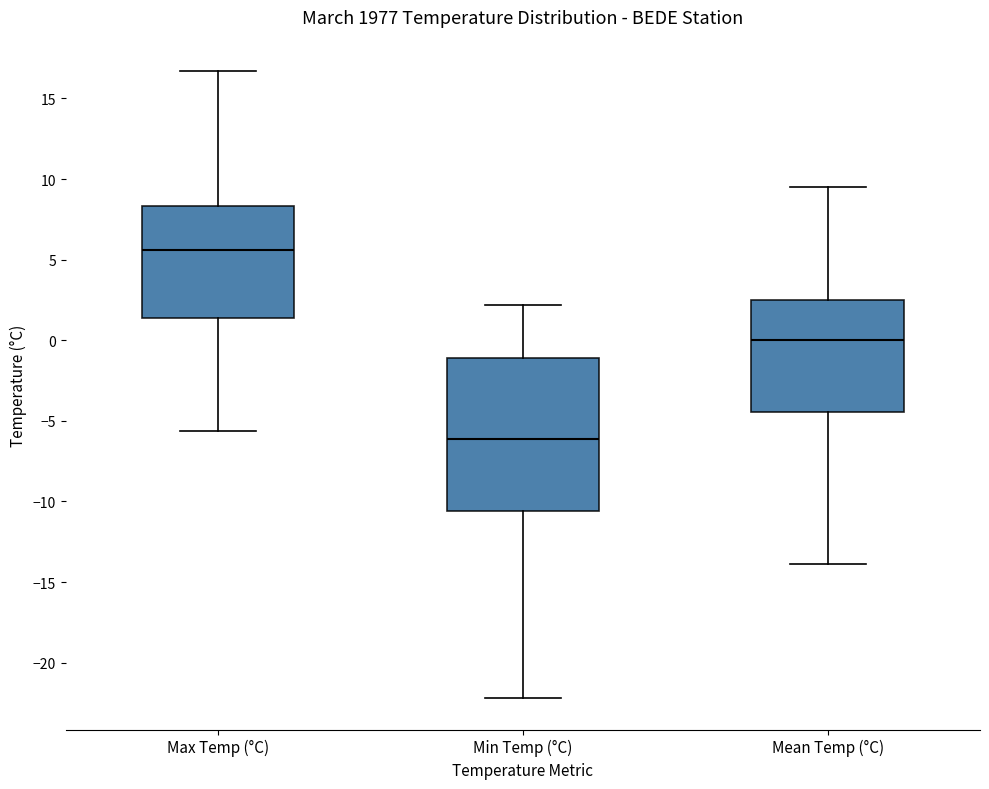

Where is the upper edge of the box for Max Temp (°C) on the y-axis? The values are not printed on the chart, so give them approximately, as read against the axis.

8.5